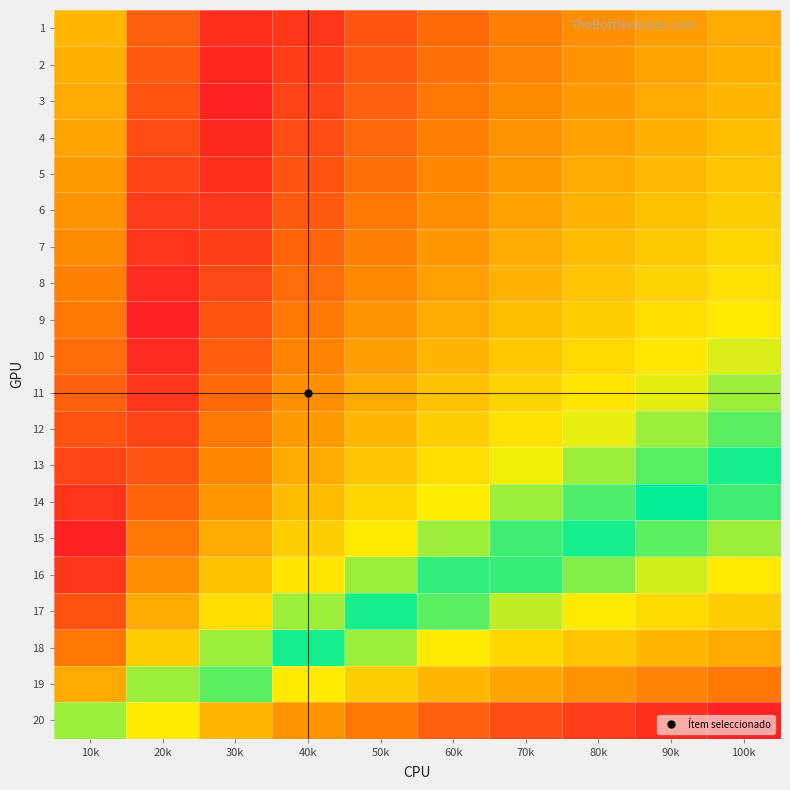

Reading left to right, extract all data points from this chart.

1: 10k=0.3	20k=0.1	30k=0.0	40k=0.0	50k=0.1	60k=0.1	70k=0.2	80k=0.2	90k=0.2	100k=0.3
2: 10k=0.3	20k=0.1	30k=0.0	40k=0.1	50k=0.1	60k=0.2	70k=0.2	80k=0.2	90k=0.3	100k=0.3
3: 10k=0.3	20k=0.1	30k=0.0	40k=0.1	50k=0.1	60k=0.2	70k=0.2	80k=0.2	90k=0.3	100k=0.3
4: 10k=0.3	20k=0.1	30k=0.0	40k=0.1	50k=0.1	60k=0.2	70k=0.2	80k=0.3	90k=0.3	100k=0.3
5: 10k=0.2	20k=0.1	30k=0.0	40k=0.1	50k=0.2	60k=0.2	70k=0.2	80k=0.3	90k=0.3	100k=0.3
6: 10k=0.2	20k=0.1	30k=0.0	40k=0.1	50k=0.2	60k=0.2	70k=0.3	80k=0.3	90k=0.3	100k=0.3
7: 10k=0.2	20k=0.0	30k=0.1	40k=0.1	50k=0.2	60k=0.2	70k=0.3	80k=0.3	90k=0.3	100k=0.4
8: 10k=0.2	20k=0.0	30k=0.1	40k=0.1	50k=0.2	60k=0.2	70k=0.3	80k=0.3	90k=0.3	100k=0.4
9: 10k=0.2	20k=0.0	30k=0.1	40k=0.2	50k=0.2	60k=0.3	70k=0.3	80k=0.3	90k=0.4	100k=0.4
10: 10k=0.1	20k=0.0	30k=0.1	40k=0.2	50k=0.2	60k=0.3	70k=0.3	80k=0.4	90k=0.4	100k=0.4
11: 10k=0.1	20k=0.0	30k=0.1	40k=0.2	50k=0.3	60k=0.3	70k=0.4	80k=0.4	90k=0.4	100k=0.4
12: 10k=0.1	20k=0.1	30k=0.2	40k=0.2	50k=0.3	60k=0.3	70k=0.4	80k=0.4	90k=0.4	100k=0.5
13: 10k=0.1	20k=0.1	30k=0.2	40k=0.3	50k=0.3	60k=0.4	70k=0.4	80k=0.4	90k=0.5	100k=0.5
14: 10k=0.0	20k=0.1	30k=0.2	40k=0.3	50k=0.4	60k=0.4	70k=0.4	80k=0.5	90k=0.5	100k=0.5
15: 10k=0.0	20k=0.2	30k=0.3	40k=0.3	50k=0.4	60k=0.4	70k=0.5	80k=0.5	90k=0.5	100k=0.6
16: 10k=0.0	20k=0.2	30k=0.3	40k=0.4	50k=0.4	60k=0.5	70k=0.5	80k=0.6	90k=0.6	100k=0.6
17: 10k=0.1	20k=0.3	30k=0.4	40k=0.4	50k=0.5	60k=0.5	70k=0.6	80k=0.6	90k=0.6	100k=0.7
18: 10k=0.2	20k=0.3	30k=0.4	40k=0.5	50k=0.6	60k=0.6	70k=0.6	80k=0.7	90k=0.7	100k=0.7
19: 10k=0.3	20k=0.4	30k=0.5	40k=0.6	50k=0.7	60k=0.7	70k=0.7	80k=0.8	90k=0.8	100k=0.8
20: 10k=0.4	20k=0.6	30k=0.7	40k=0.8	50k=0.8	60k=0.9	70k=0.9	80k=0.9	90k=1.0	100k=1.0